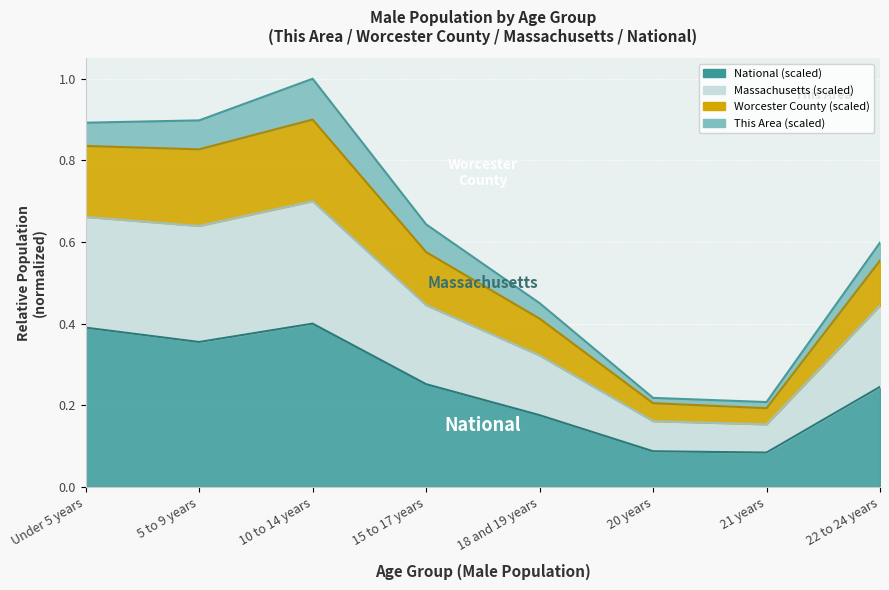

The value of Massachusetts at 15 to 17 years is 0.9. True or false?

False